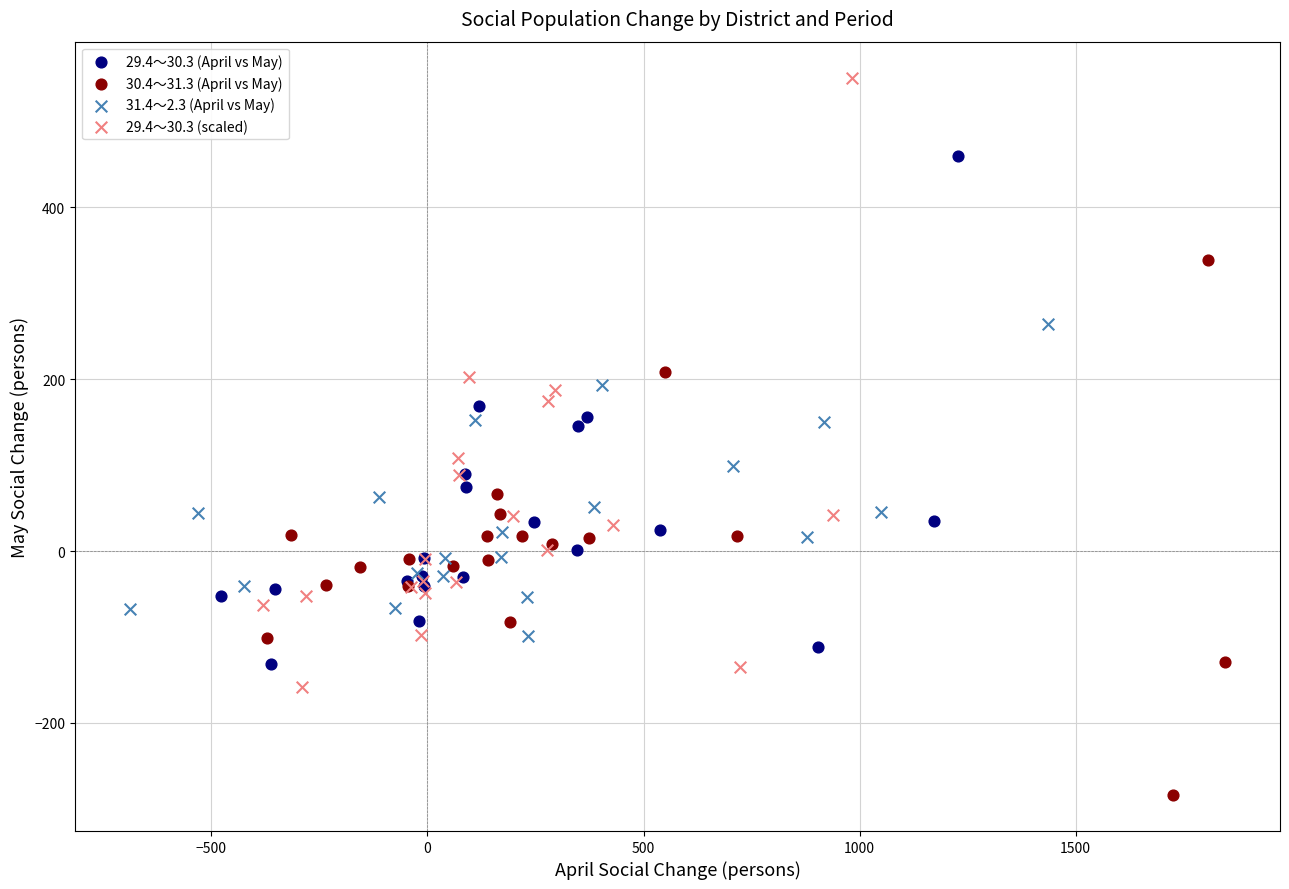

Which series has the largest Y range (max minus min)?

29.4～30.3 (scaled)